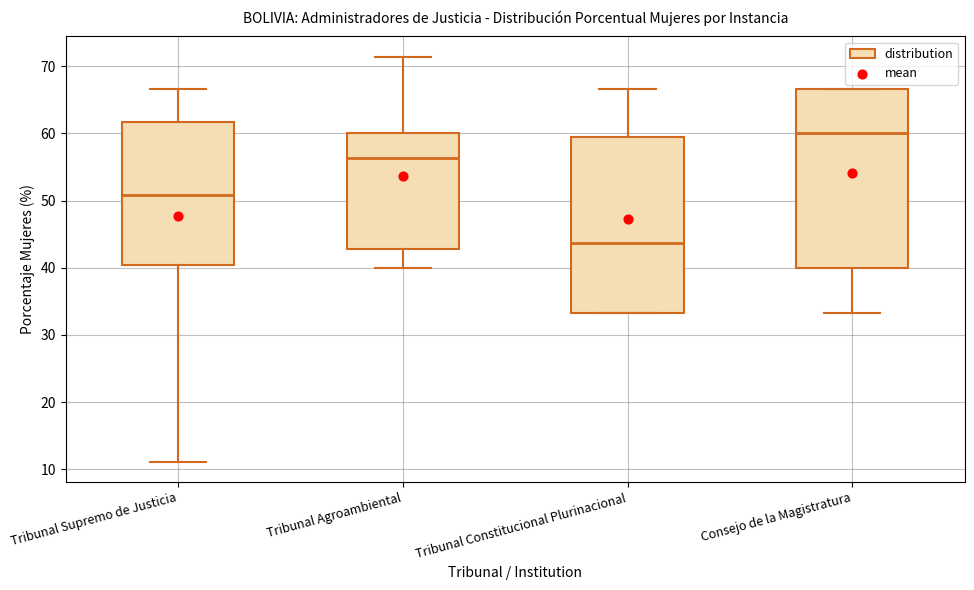

Reading left to right, transcribe this box plot: for each box, give where its median line is, the range the box spans, and where its two whiskers end, as read against the y-axis. The values are not printed on the chart, so give them approximately, as read against the axis.

Tribunal Supremo de Justicia: median 51, box 40 to 62, whiskers 11 to 67
Tribunal Agroambiental: median 56, box 43 to 60, whiskers 40 to 71
Tribunal Constitucional Plurinacional: median 44, box 33 to 60, whiskers 33 to 67
Consejo de la Magistratura: median 60, box 40 to 67, whiskers 33 to 67